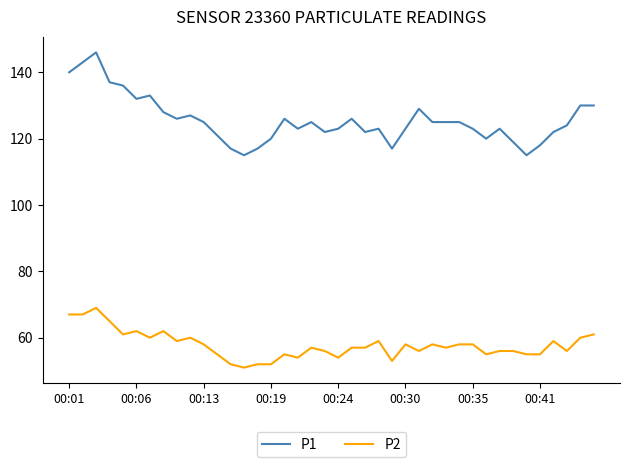

List the series in order of their peak value, lowest first.

P2, P1